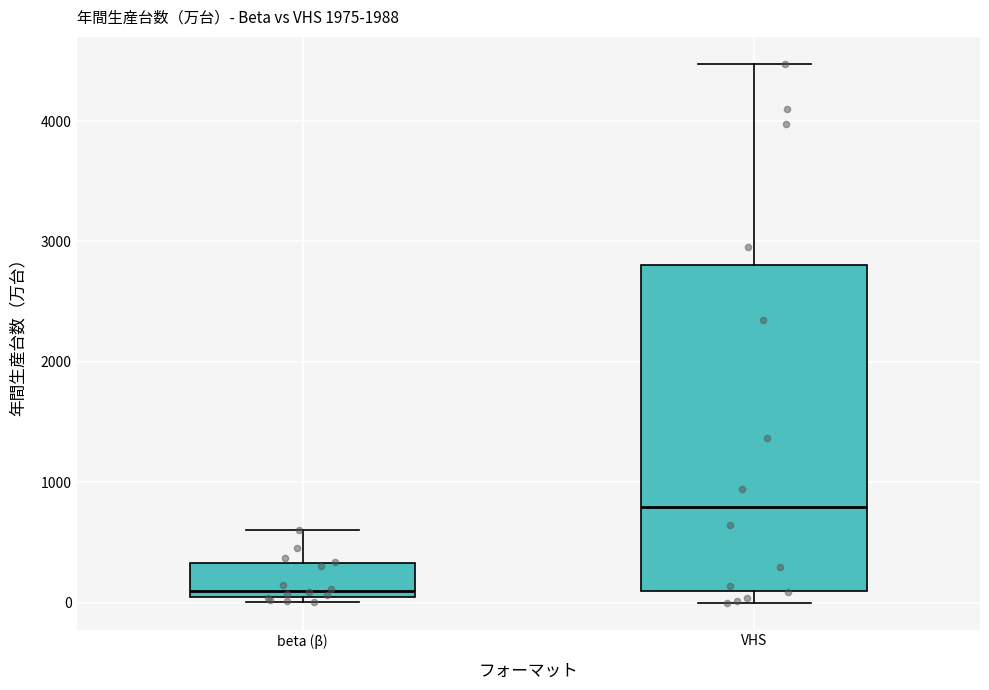

Where is the upper edge of the box for beta (β) on the y-axis? The values are not printed on the chart, so give them approximately, as read against the axis.

300